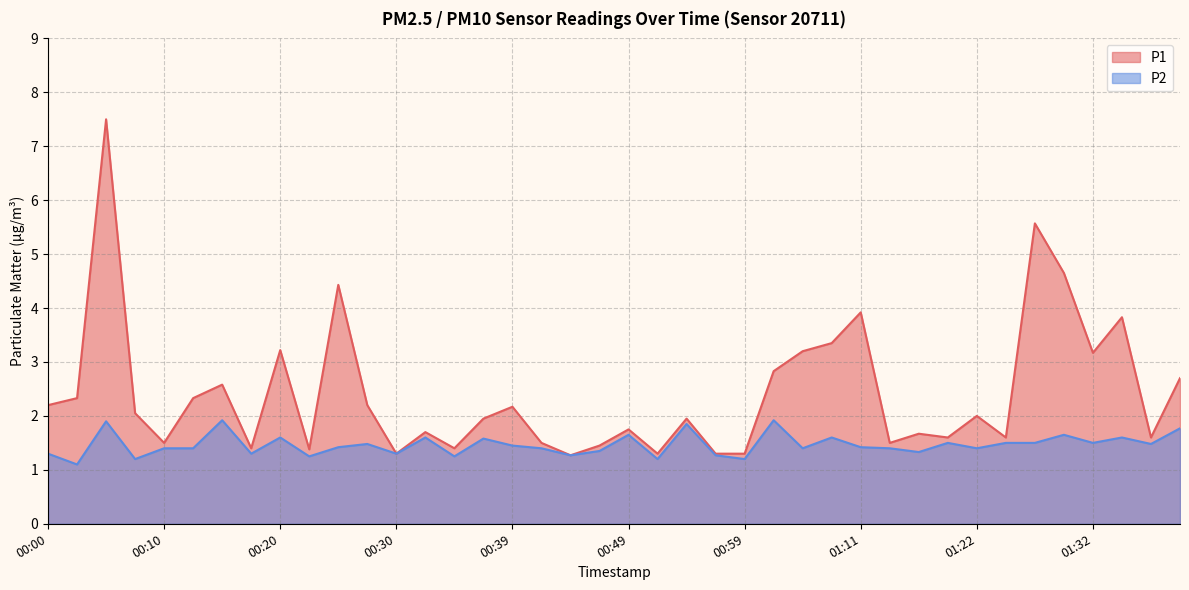

Which series has the largest total across all categories?

P1